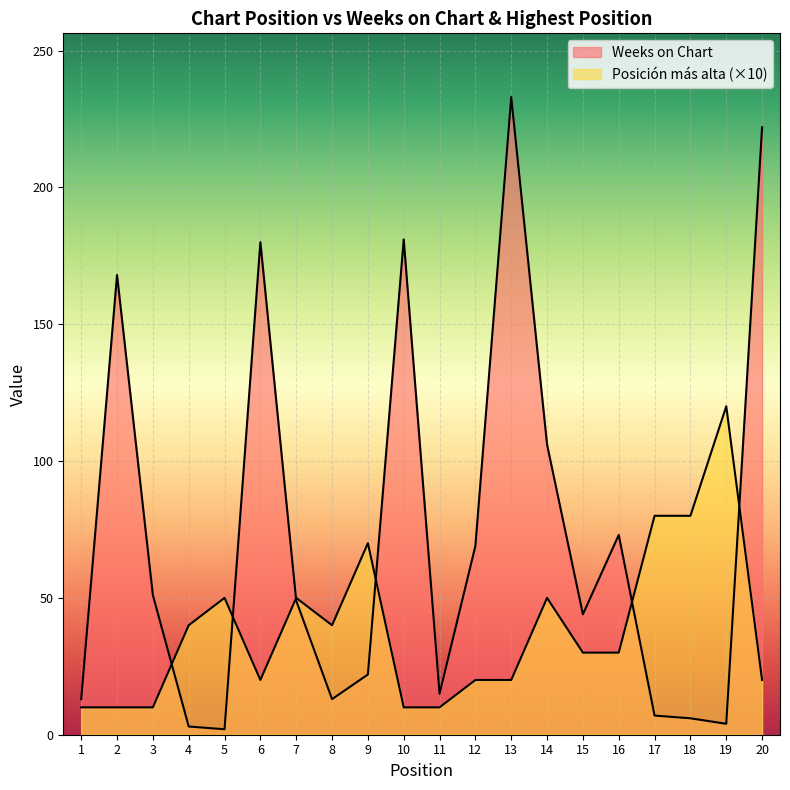

Reading right to left, list all the values displayed in this chart.

Weeks on Chart: 20=222	19=4	18=6	17=7	16=73	15=44	14=106	13=233	12=69	11=15	10=181	9=22	8=13	7=49	6=180	5=2	4=3	3=51	2=168	1=13
Posición más alta: 20=20	19=120	18=80	17=80	16=30	15=30	14=50	13=20	12=20	11=10	10=10	9=70	8=40	7=50	6=20	5=50	4=40	3=10	2=10	1=10